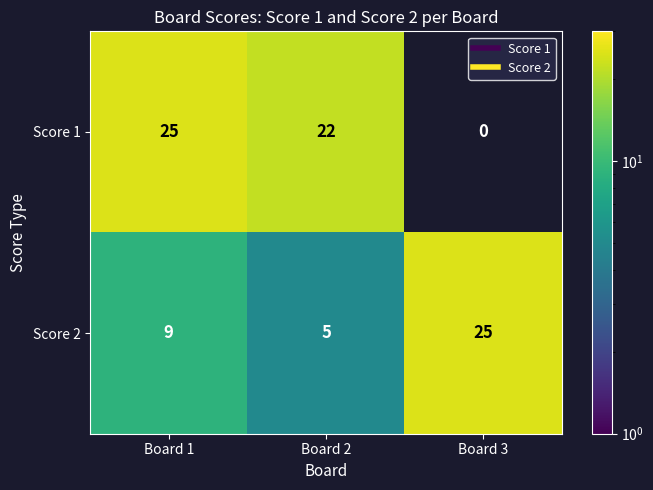

True or false: Score 1 has a value of 11 at Board 2.

False